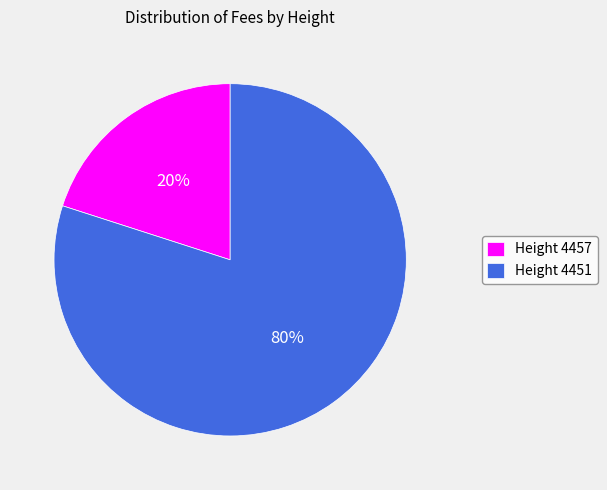

To the nearest percent, what portion does Height 4457 represent?

20%